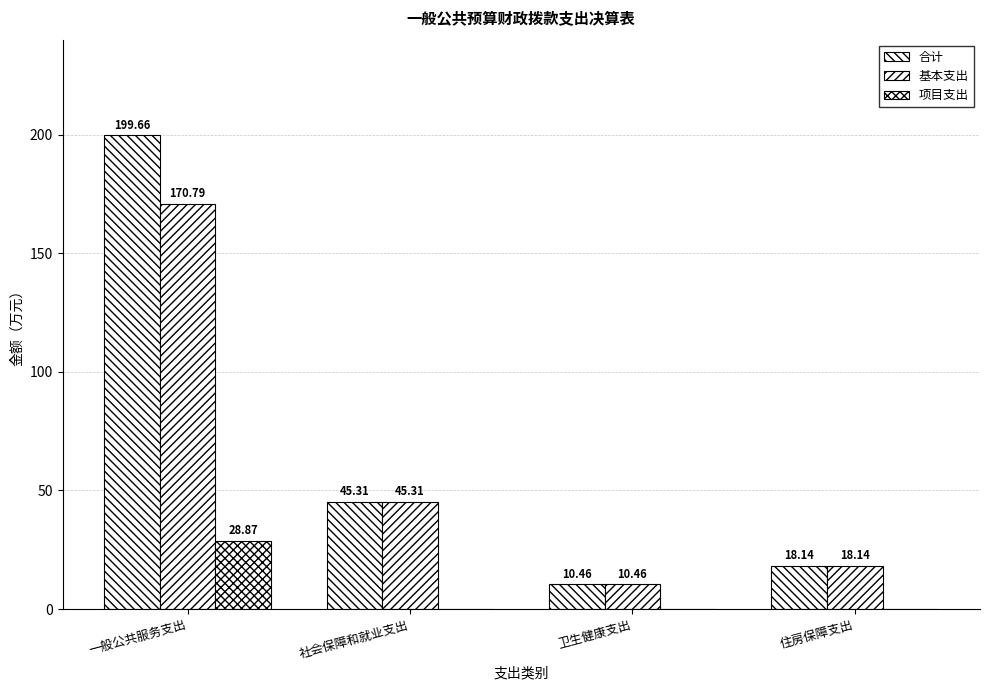

At which label does 基本支出 first exceed 45?

一般公共服务支出